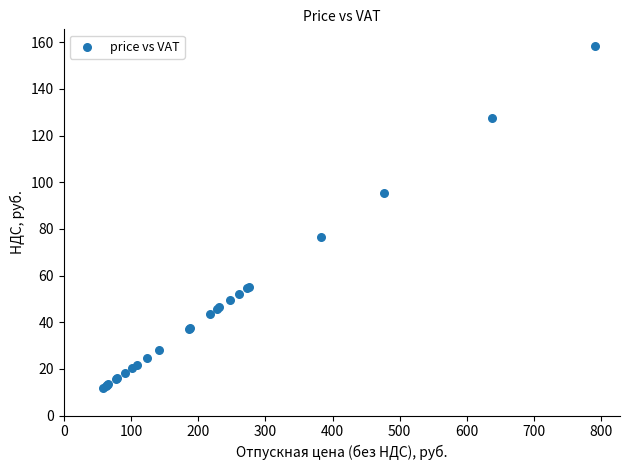

What Y value in the scatter plot is closest to 84?

76.5